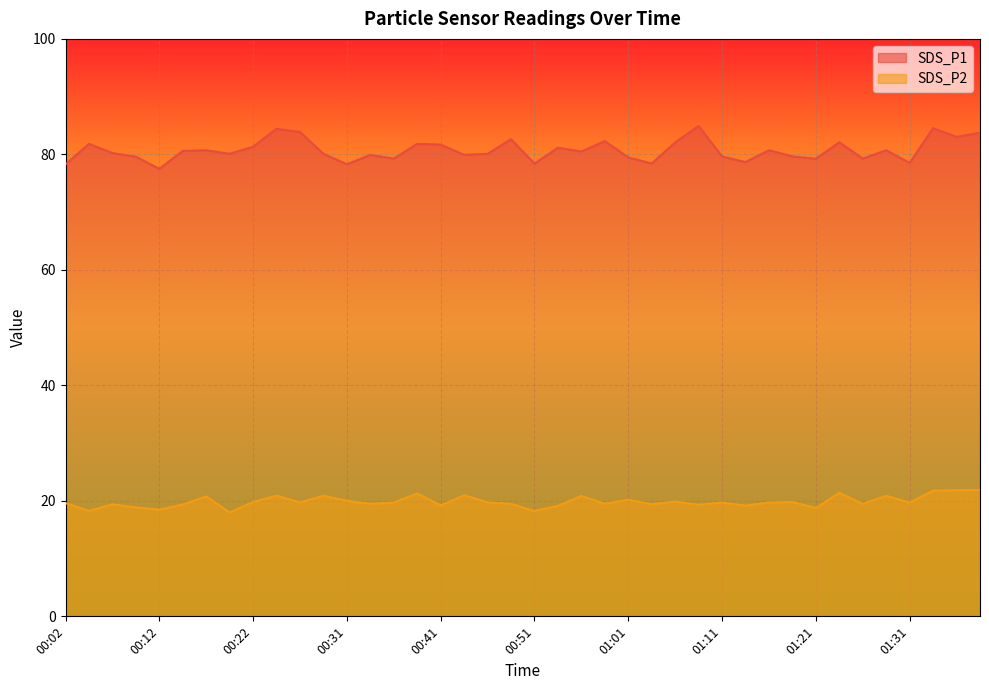

What is the sum of the SDS_P1 values at 00:51 and 00:26?

162.3